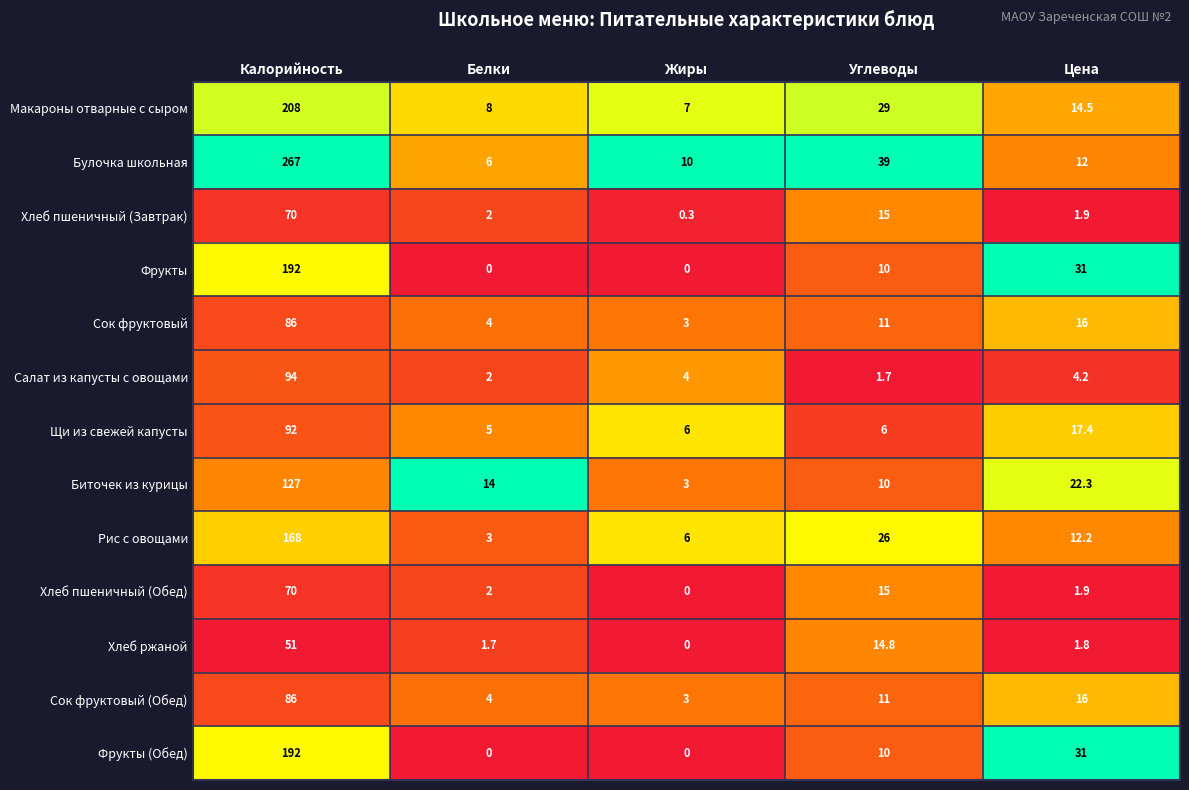

At how many categories does at least one series exceed 0?

5